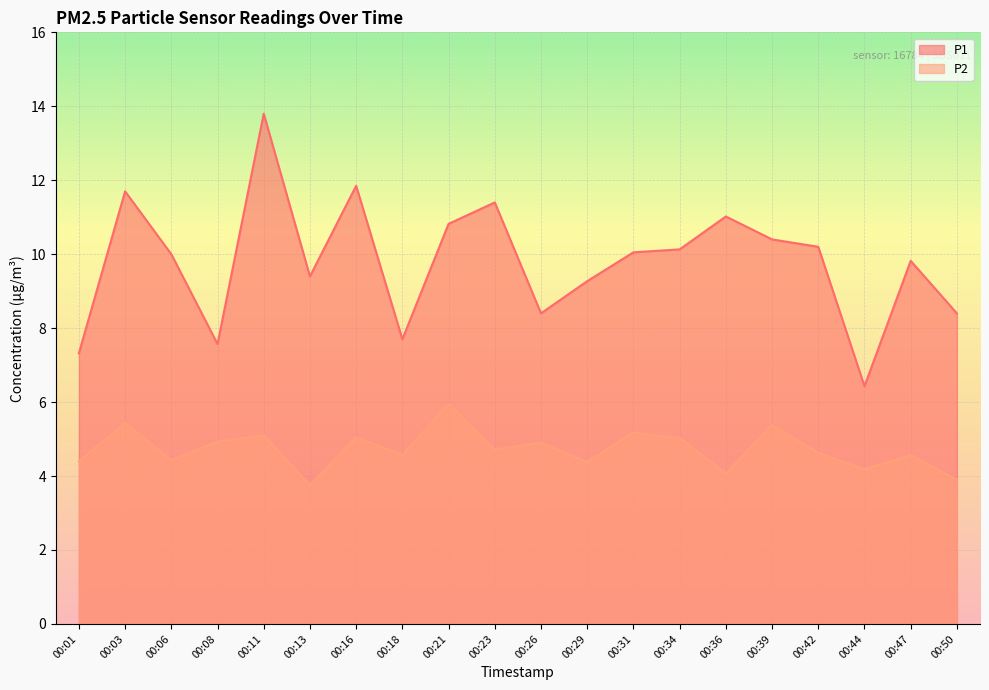

What is the value of the P1 point at the 9th from the left?

10.8